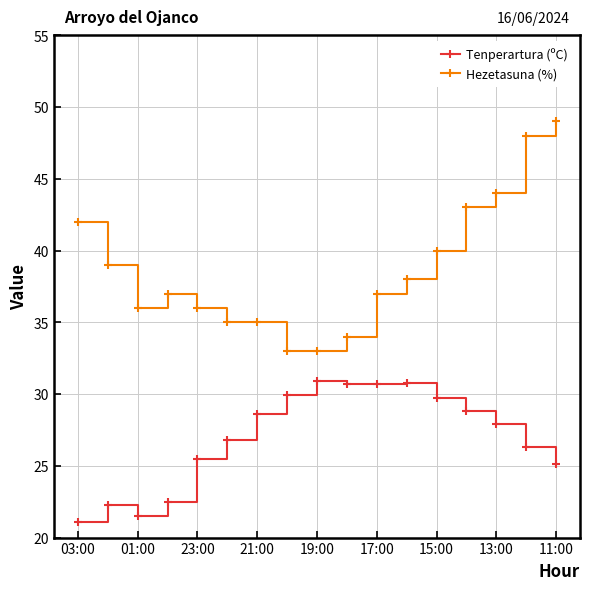

True or false: Tenperartura (ºC) and Hezetasuna (%) intersect in this chart.

False